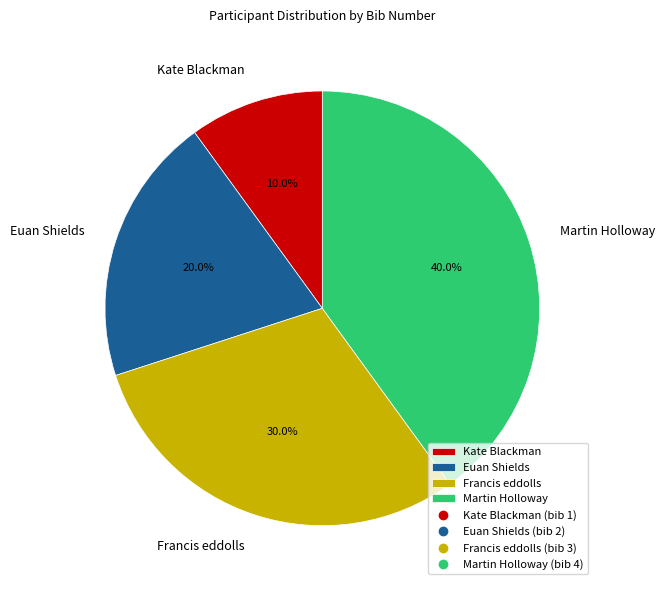

To the nearest percent, what is the difference between the Martin Holloway and Kate Blackman slice percentages?

30%